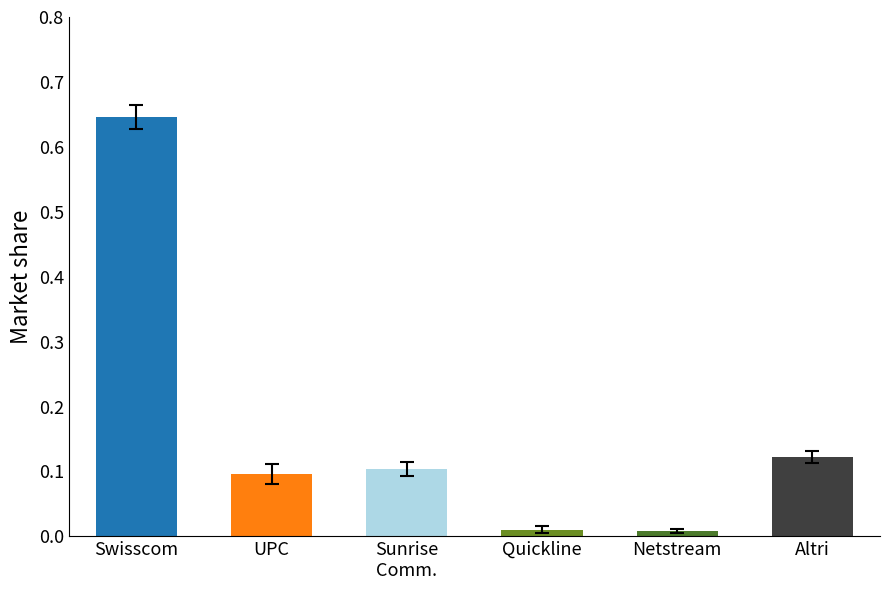

What is the label of the 1st bar from the right?

Altri